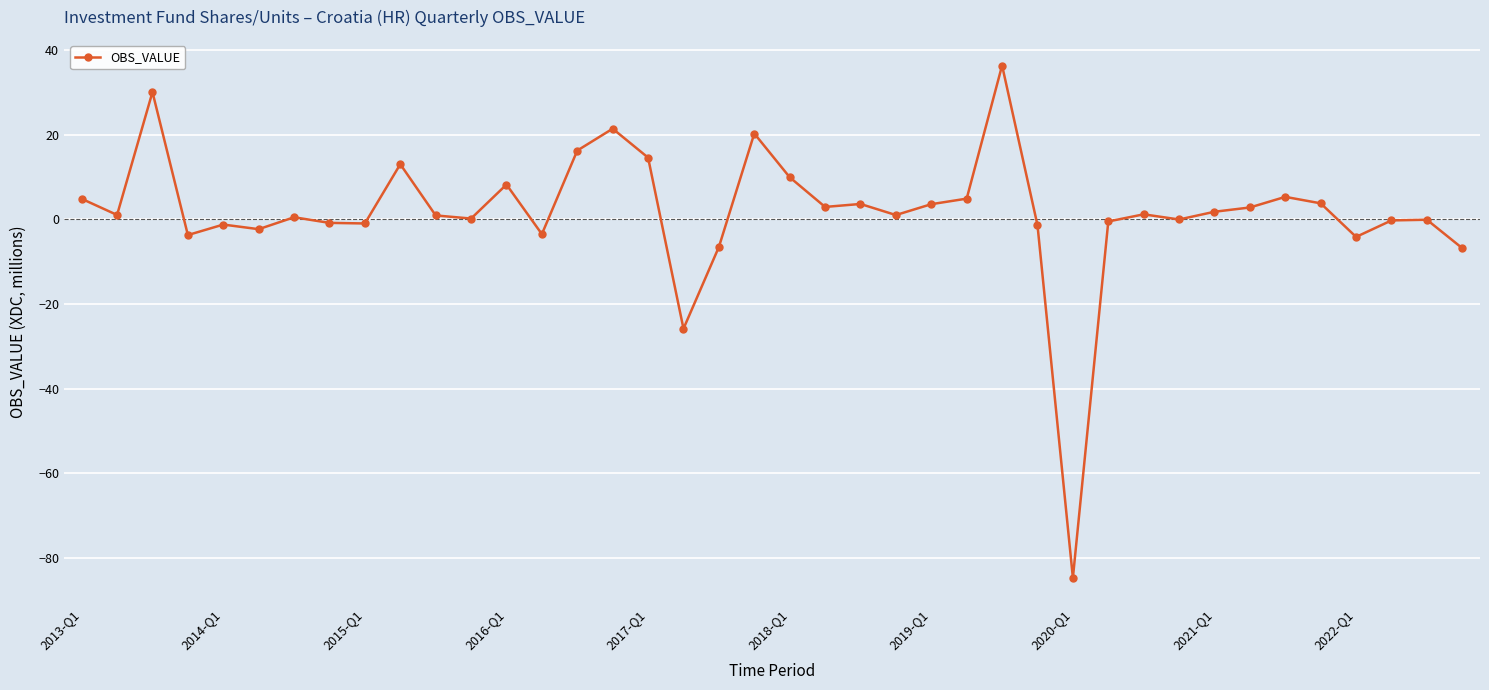

What is the difference between the maximum and minimum values?

121.1